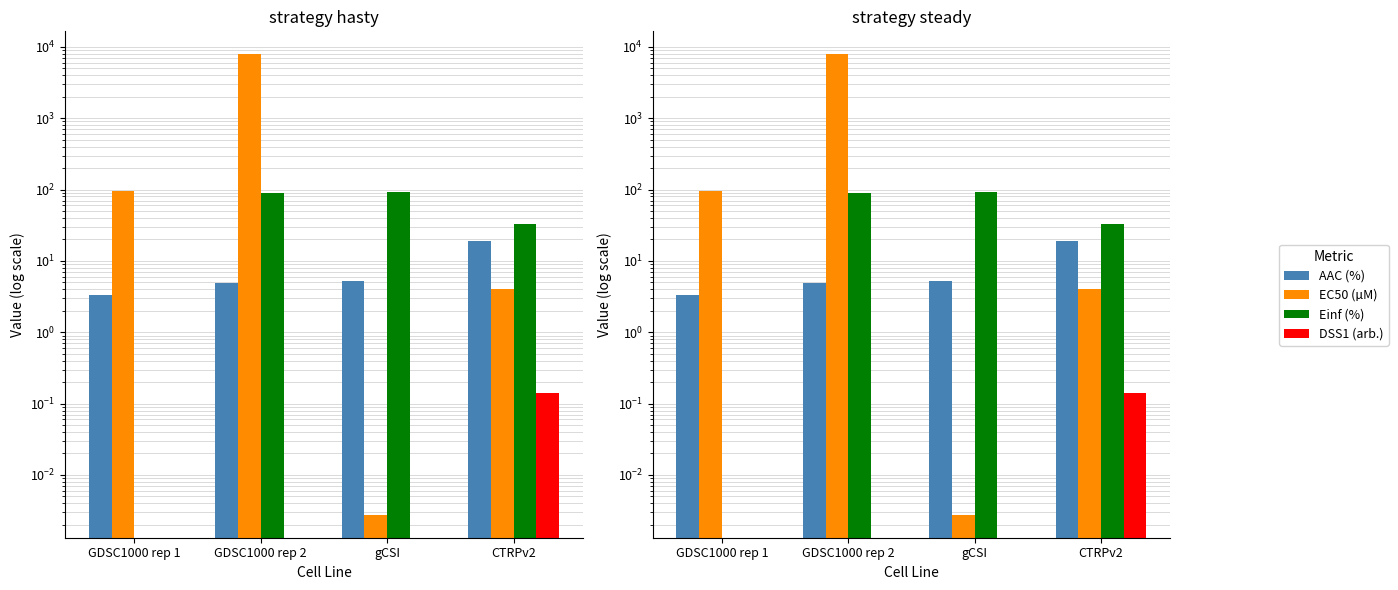

How many values in the DSS1 (arb.) series exceed 0?

1